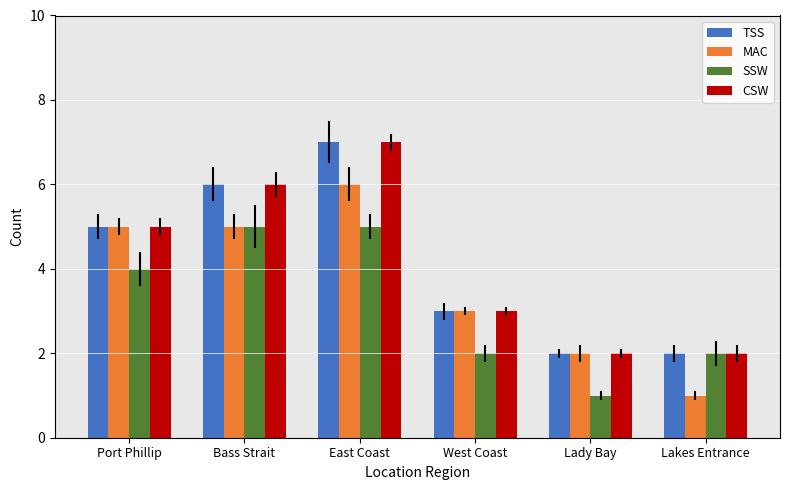

What is the difference between the maximum and second lowest values in the SSW series?

3